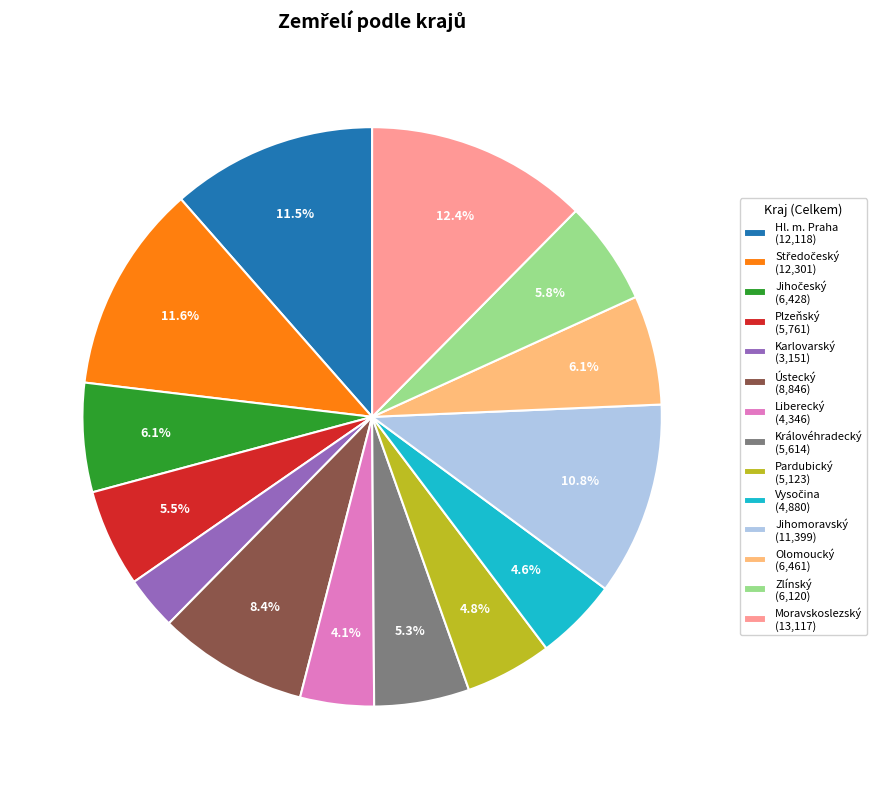

To the nearest percent, what portion does Ústecký represent?

8%